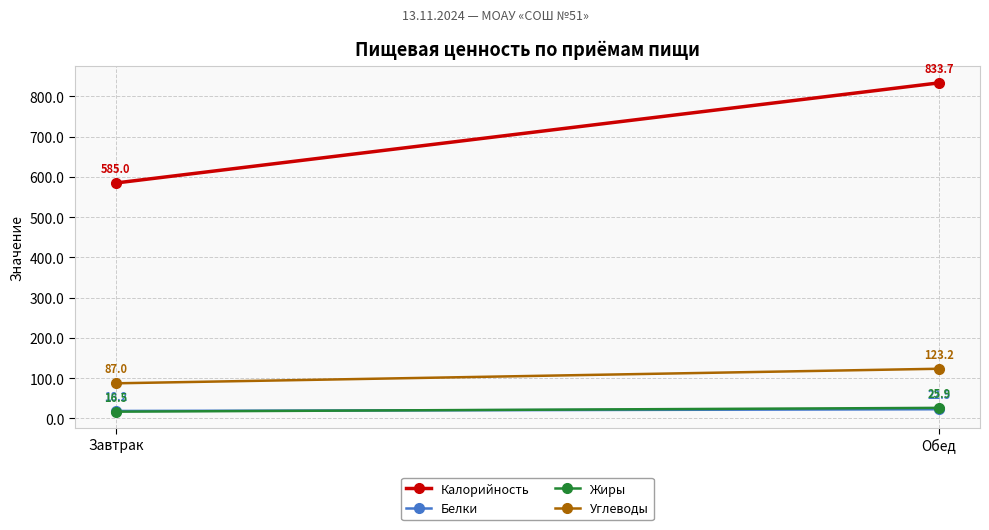

Between Завтрак and Обед, which is larger?

Обед